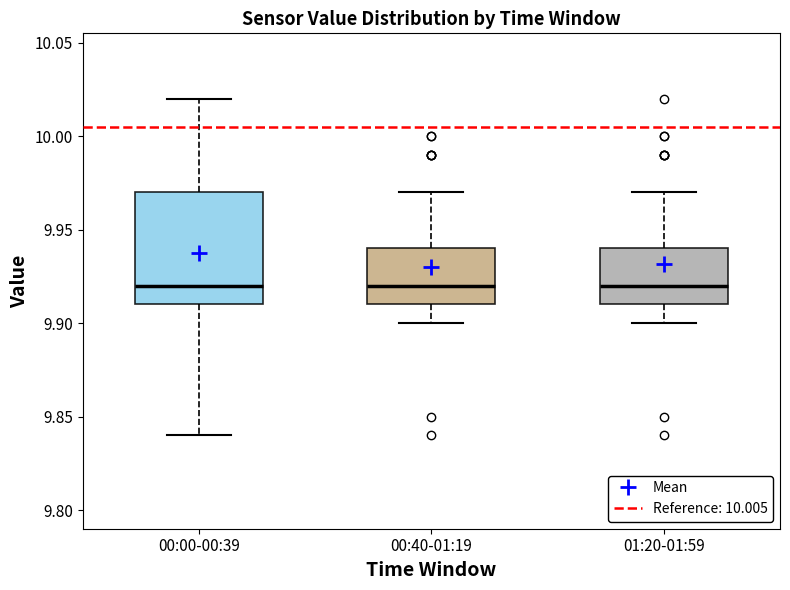

Comparing the boxes themselves (not the whiskers), which one is the tallest?

00:00-00:39